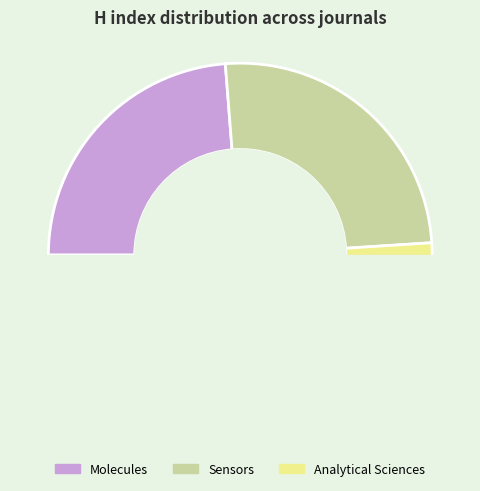

How many segments does this pie chart have?

3